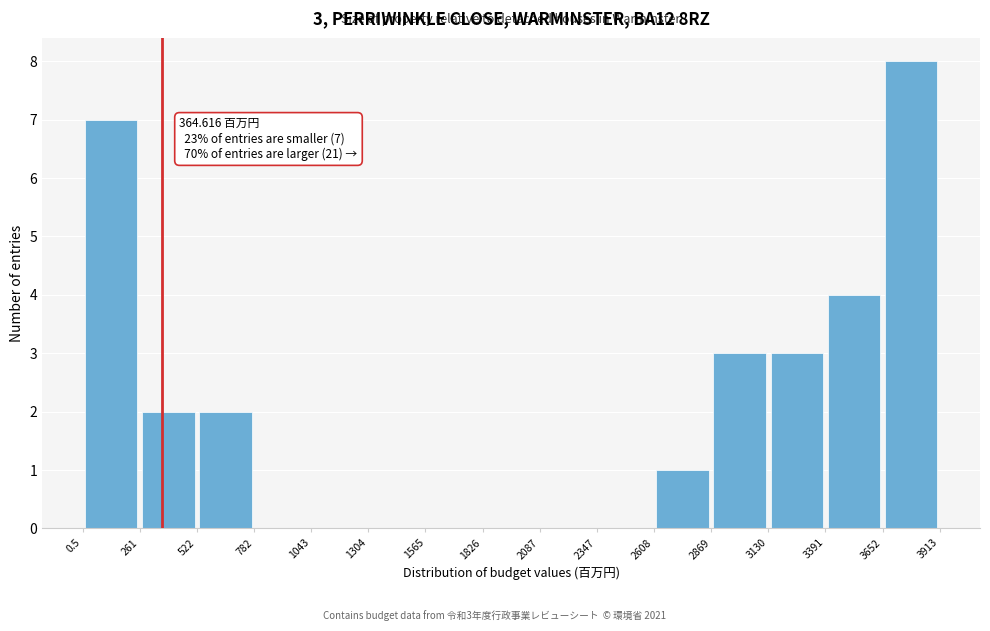

Which range on the x-axis has the tallest bar?

3652 to 3913